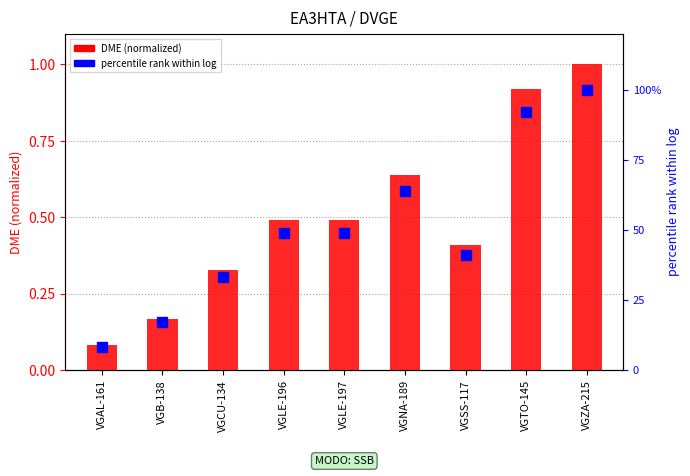

Reading left to right, extract all data points from this chart.

DME (normalized): VGAL-161=0.1	VGB-138=0.2	VGCU-134=0.3	VGLE-196=0.5	VGLE-197=0.5	VGNA-189=0.6	VGSS-117=0.4	VGTO-145=0.9	VGZA-215=1.0
percentile rank within log: VGAL-161=8.0	VGB-138=17.0	VGCU-134=33.0	VGLE-196=49.0	VGLE-197=49.0	VGNA-189=64.0	VGSS-117=41.0	VGTO-145=92.0	VGZA-215=100.0